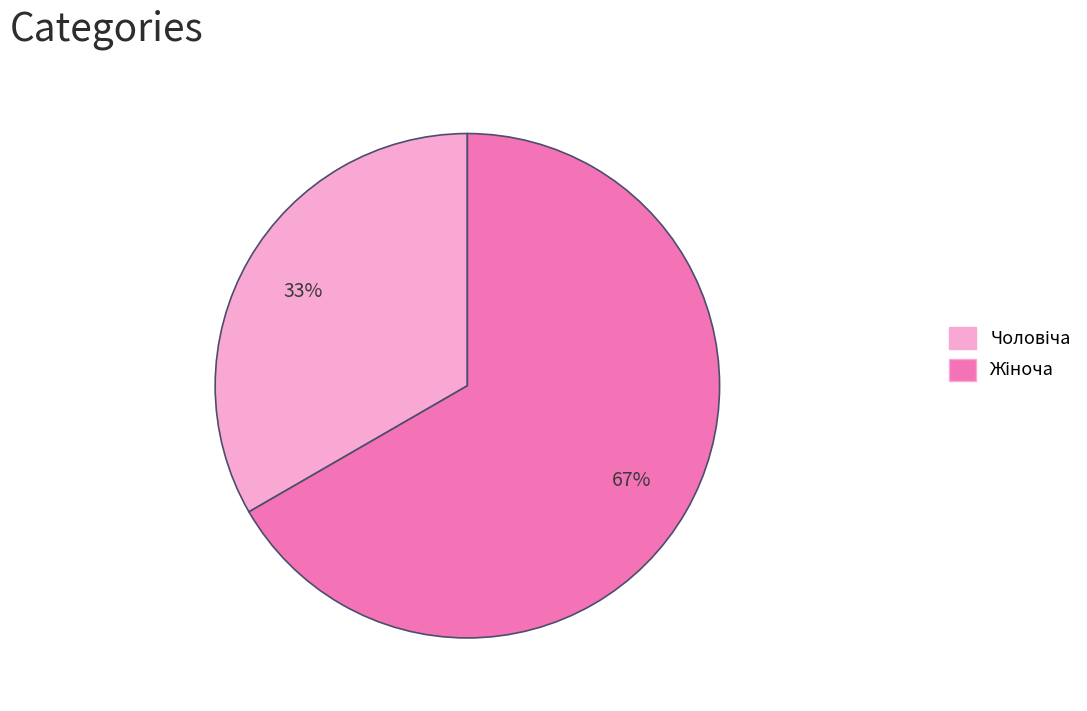

How many segments does this pie chart have?

2